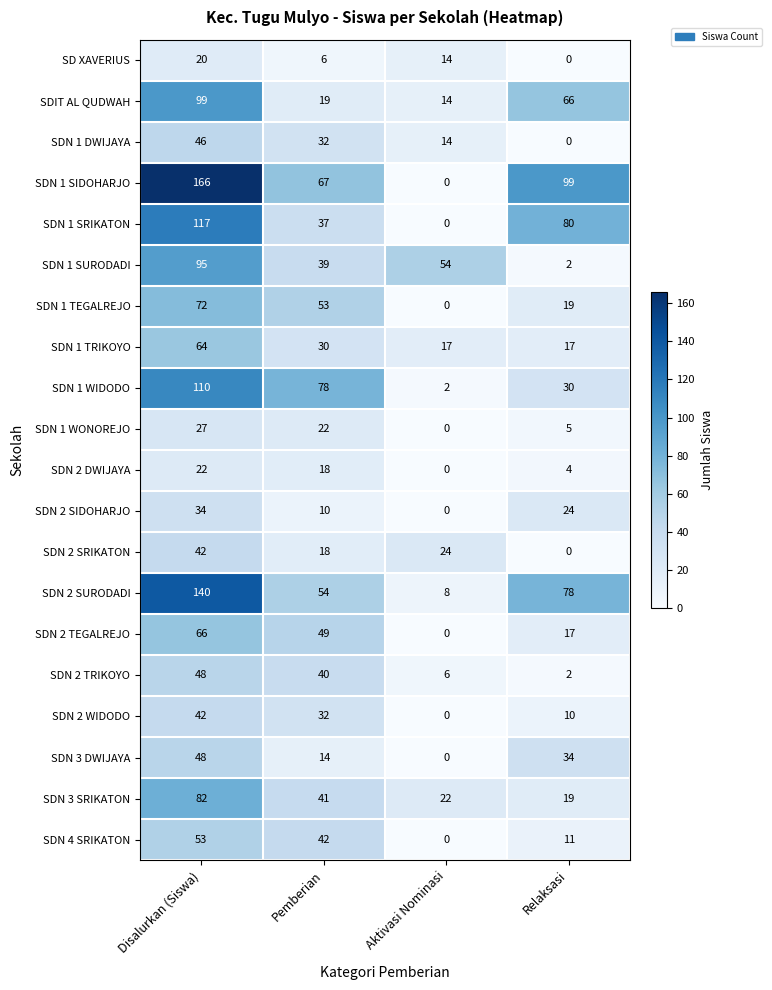

The value of SDN 2 SIDOHARJO at Aktivasi Nominasi is 0. True or false?

True